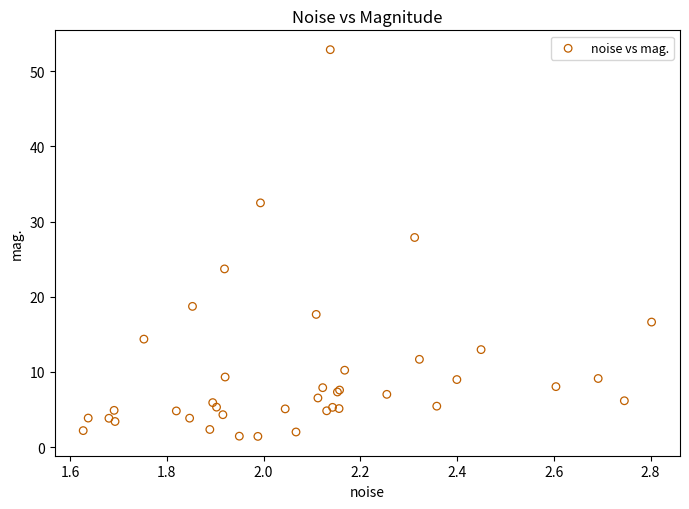

What Y value in the scatter plot is closest to 27?

27.9